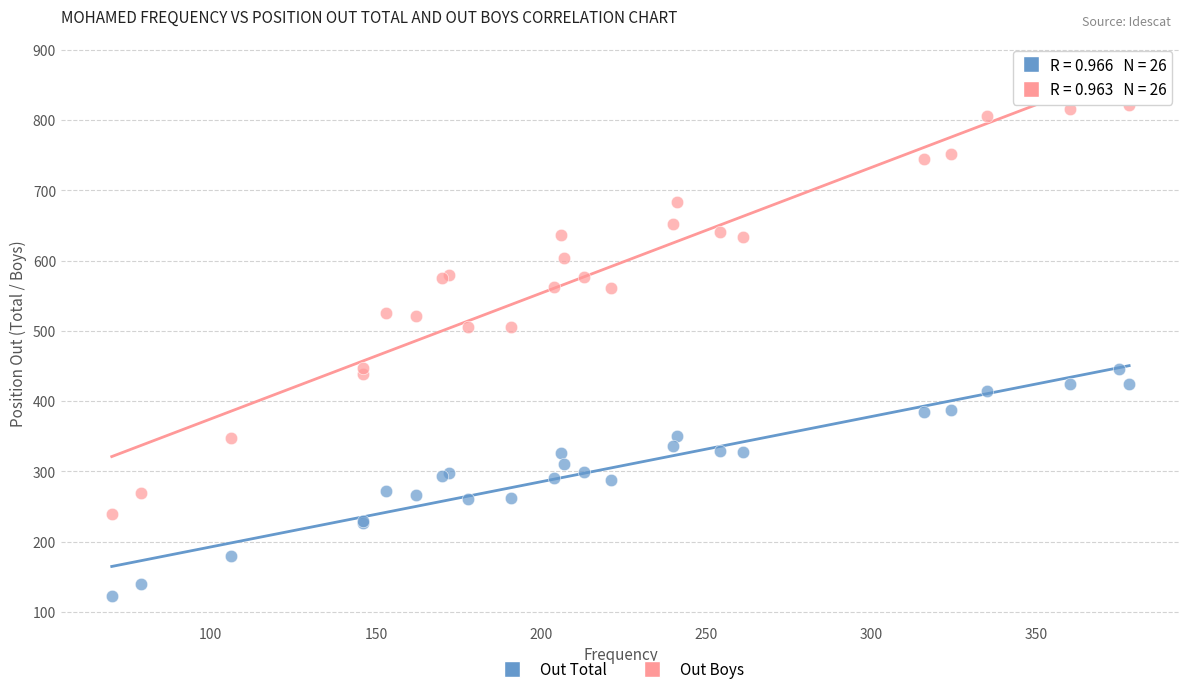

Which series contains the highest Y value?

Out Boys